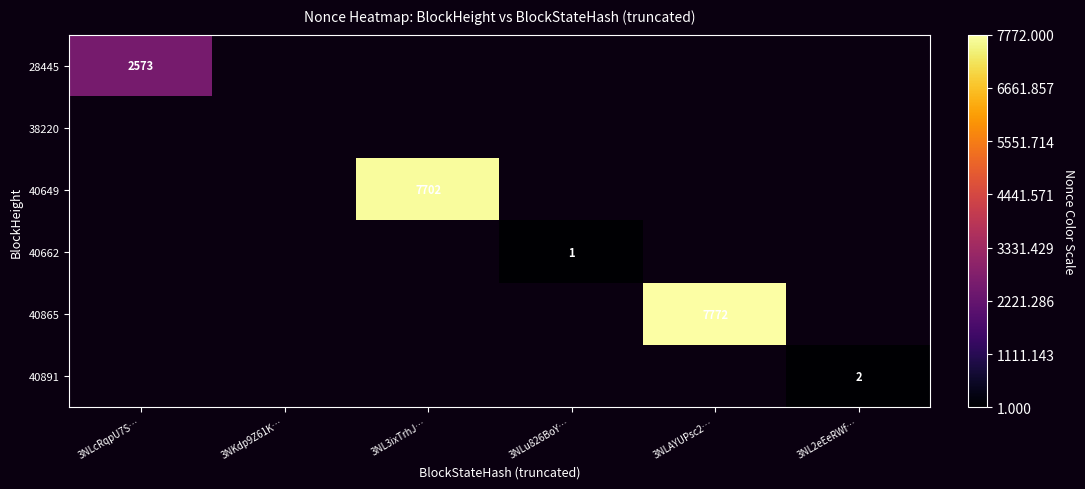

The 40865 series shows 7772 at 3NLAYUPsc2…. True or false?

True